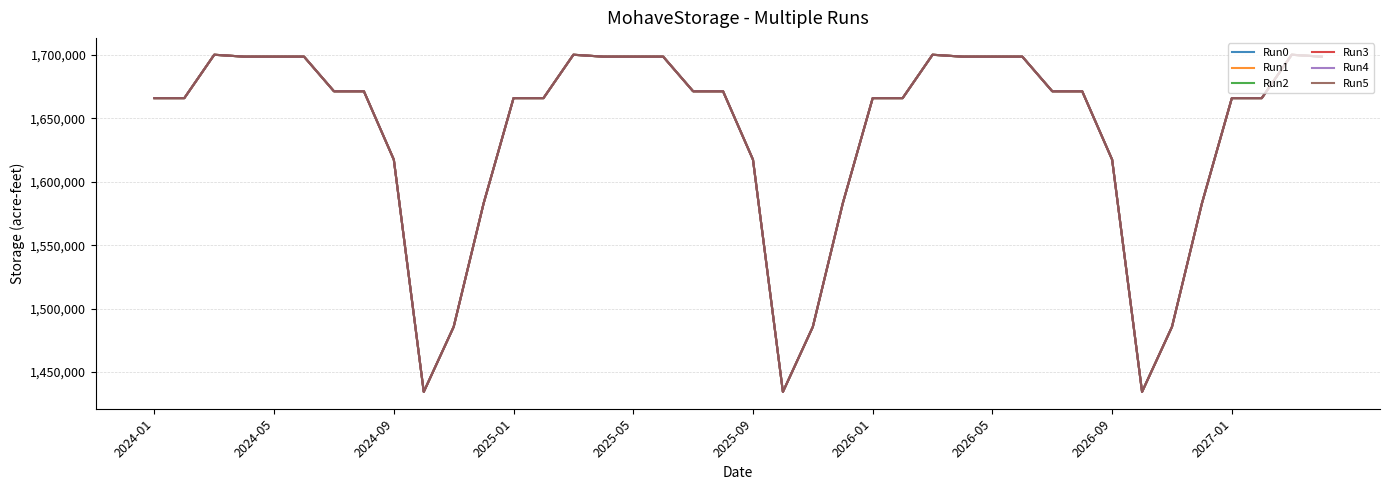

Is this an area chart (filled region under the line)?

No